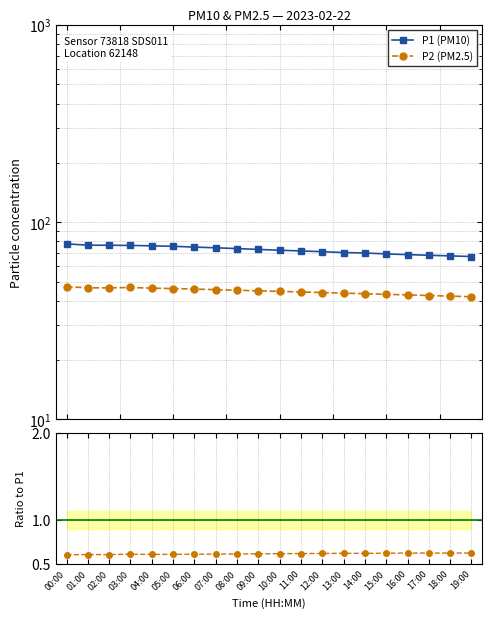

Which category has the highest value in the P1 (PM10) series?

00:00